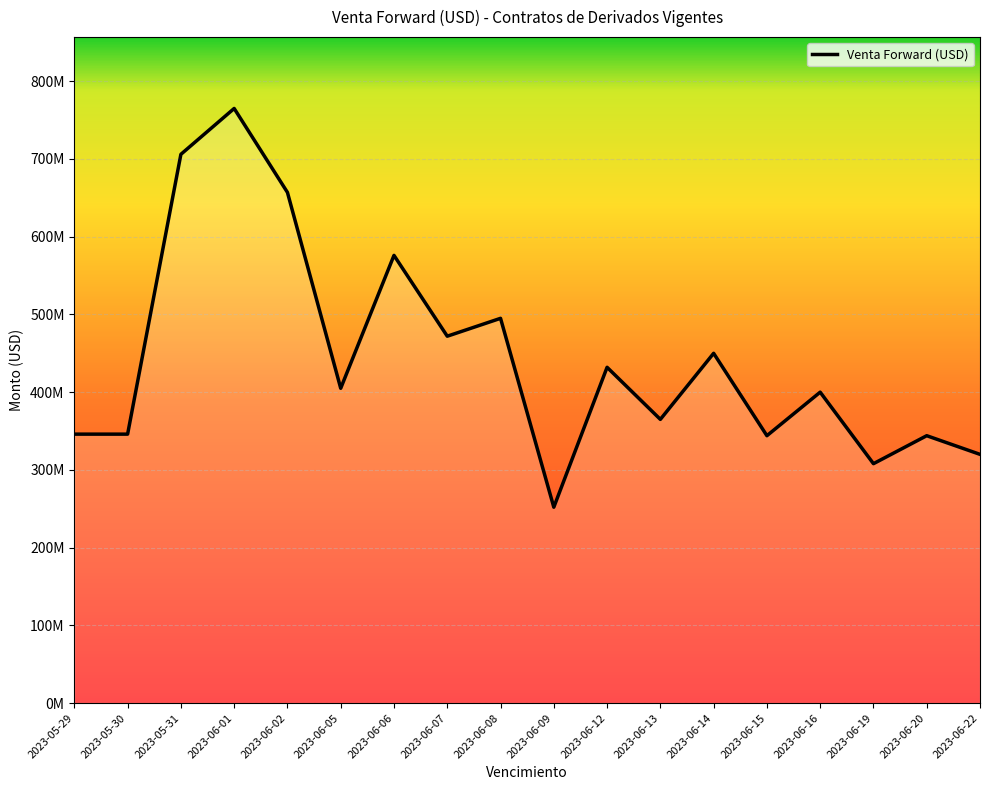

How many lines are shown in the chart?

1